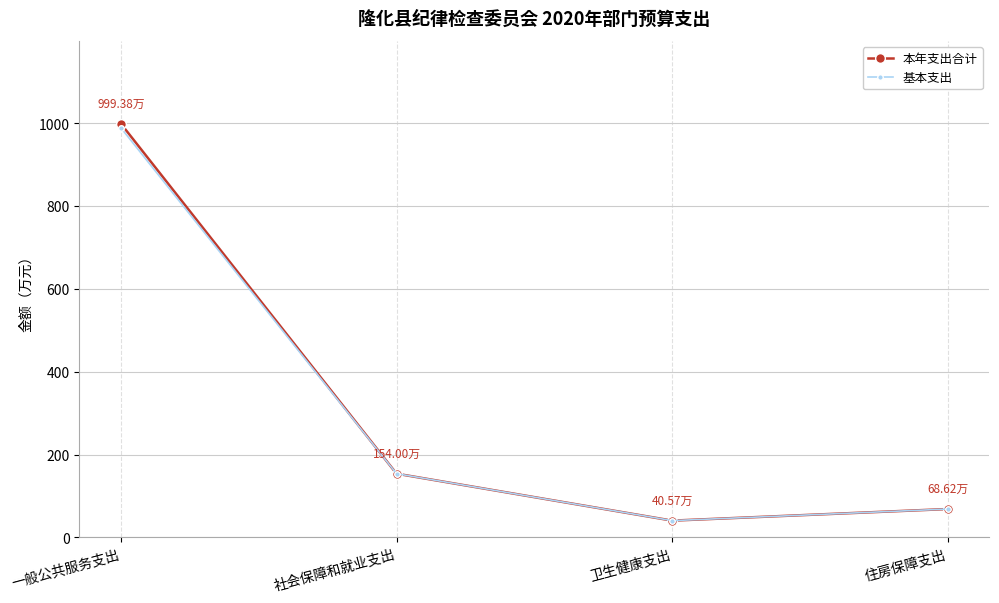

At which category does 本年支出合计 reach its first local valley?

卫生健康支出